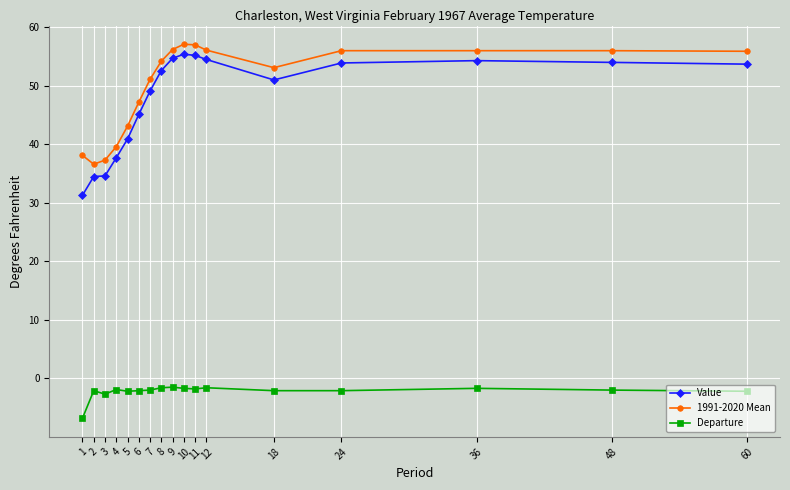

True or false: Value has more than 1 interior local peaks.

True